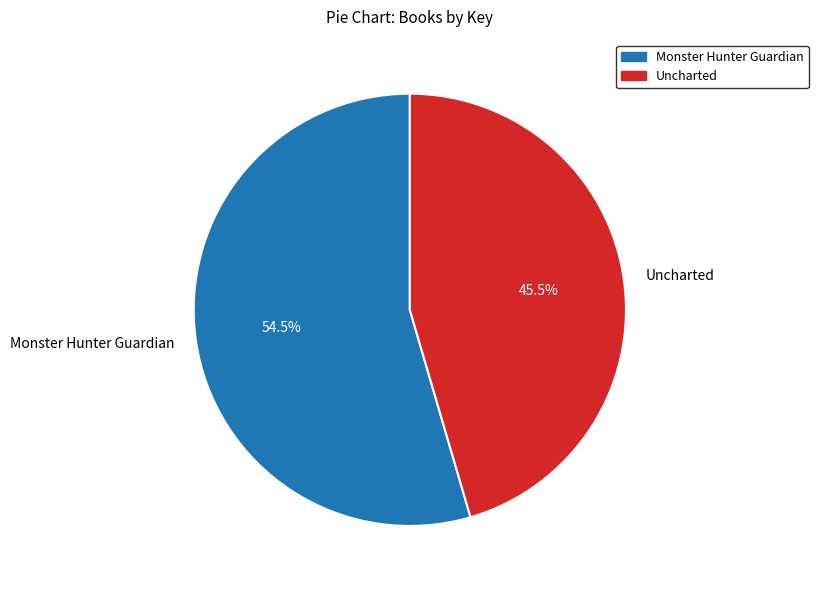

What is the smallest slice in the pie chart?

Uncharted